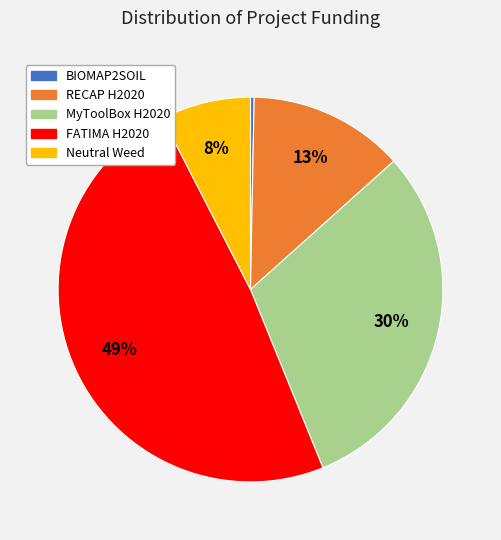

How many segments does this pie chart have?

5